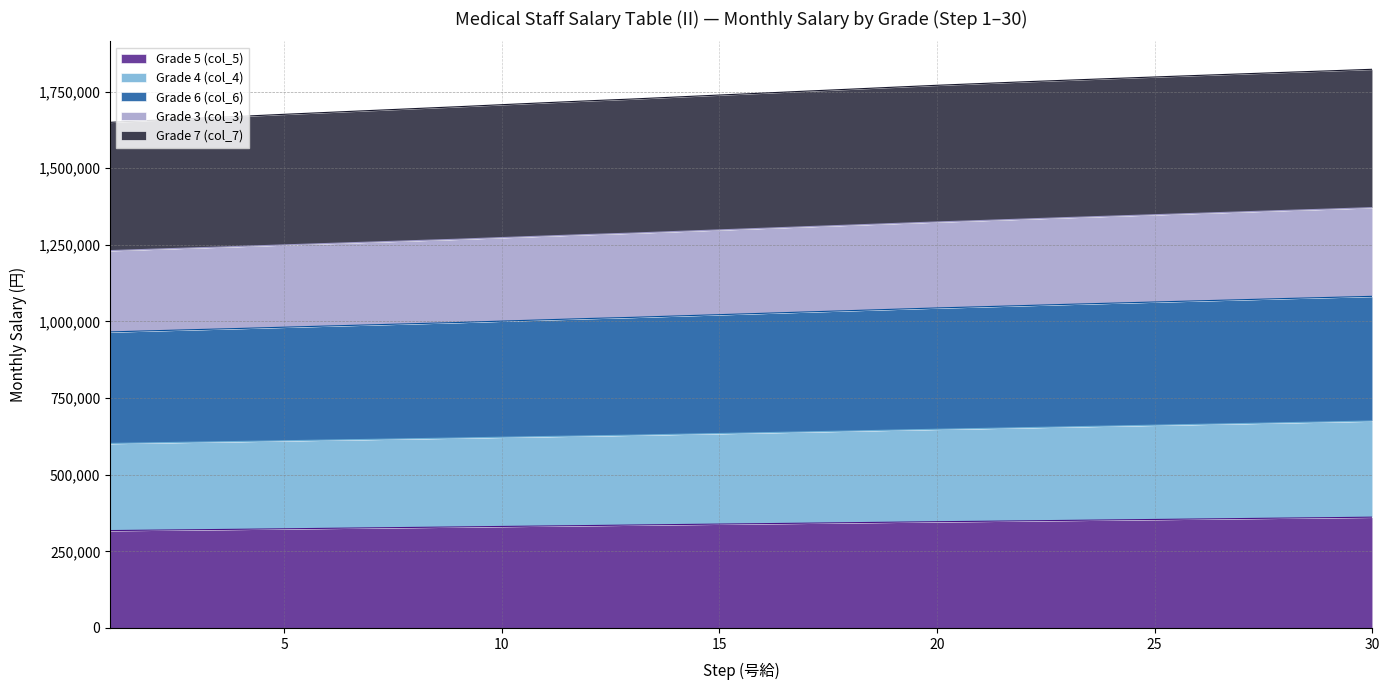

Is it true that Grade 3 (col_3) equals 1254300 at 6?

True